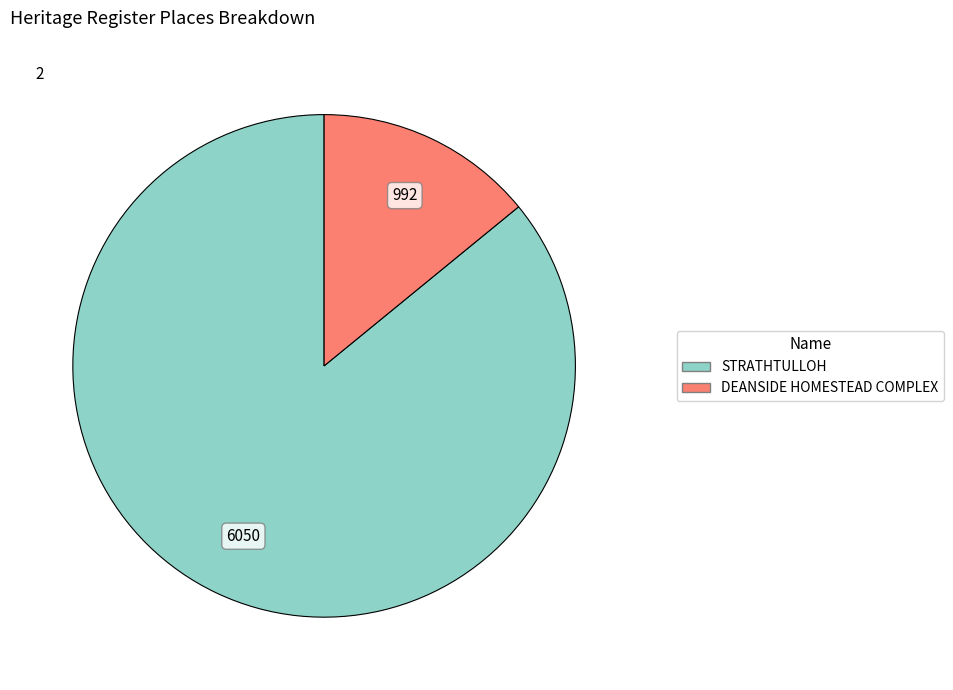

Rank the categories by value from highest to lowest.

STRATHTULLOH, DEANSIDE HOMESTEAD COMPLEX